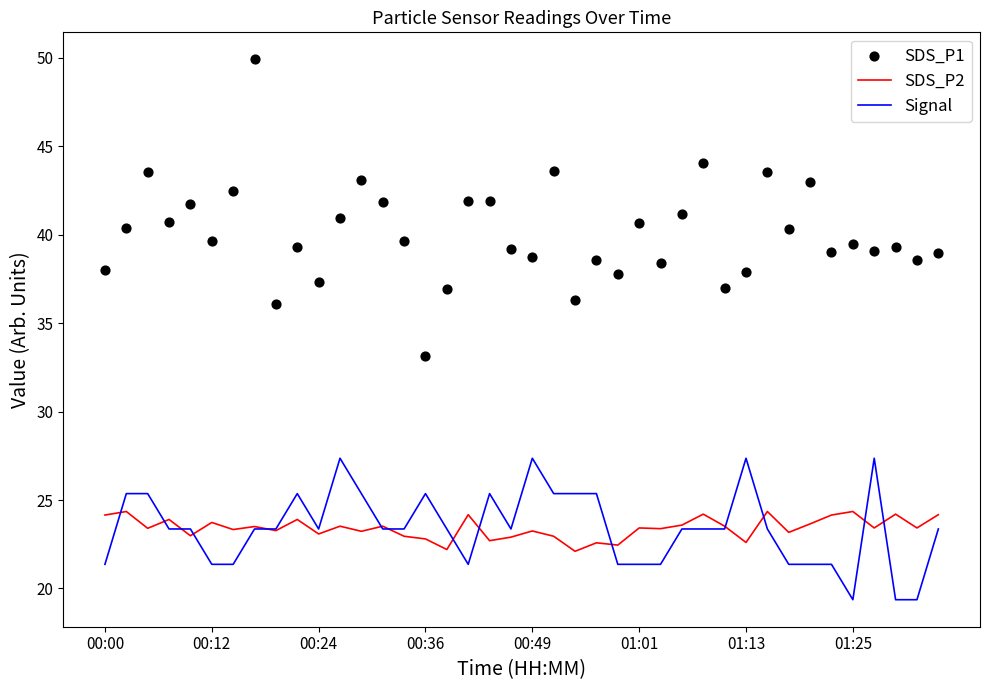

What is the total value across all series at 28?

91.6